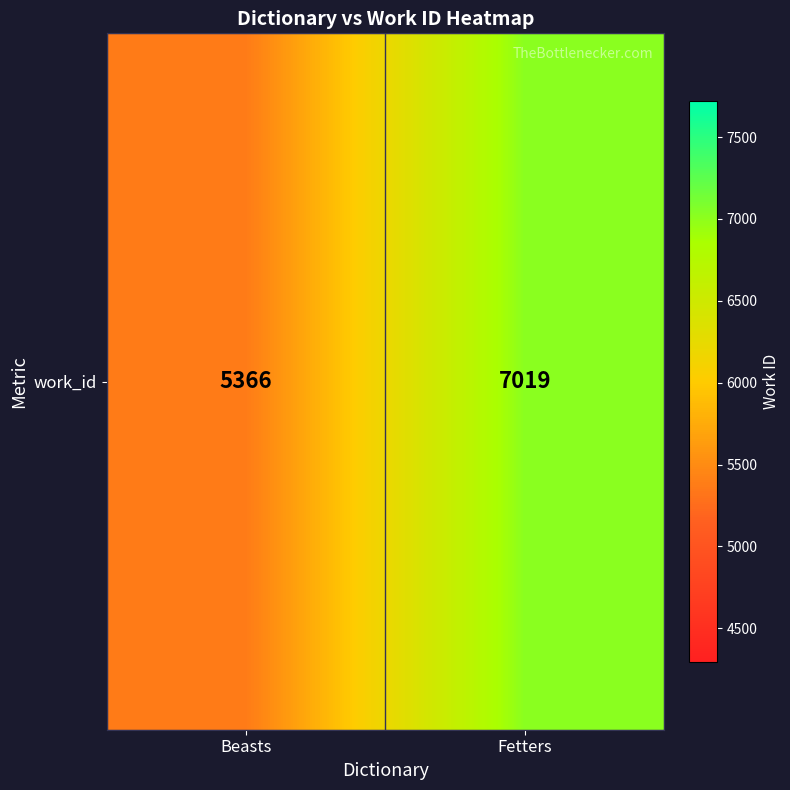

The chart shows a value of 7019 at Fetters. True or false?

True